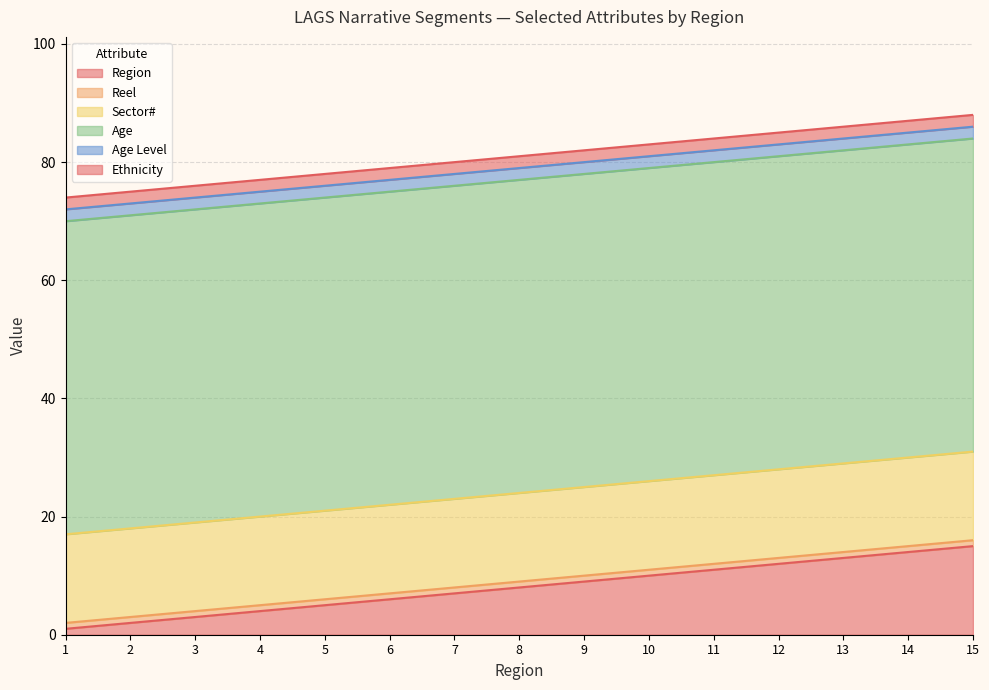

True or false: Sector# and Region intersect in this chart.

False